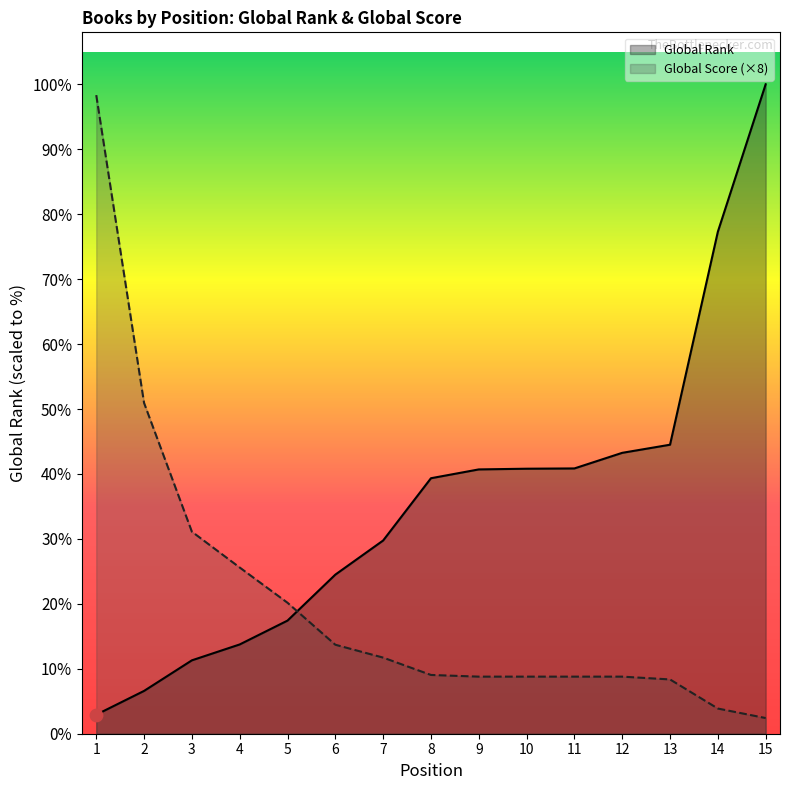

What are all the series names shown in the legend?

Global Rank, Global Score